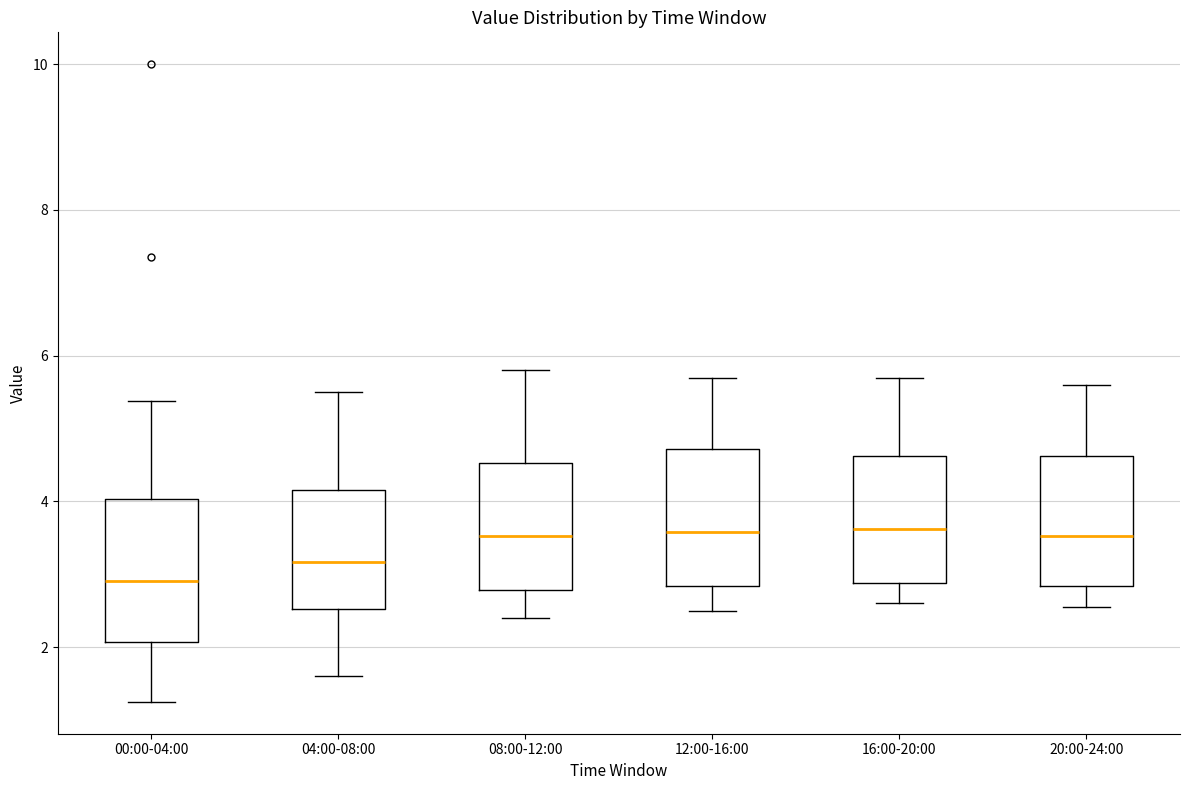

Which box's median line is the lowest?

00:00-04:00